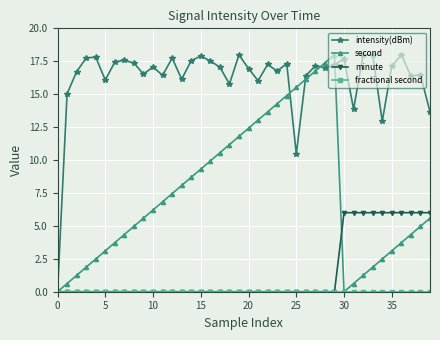

At how many categories does at least one series exceed 4?

39